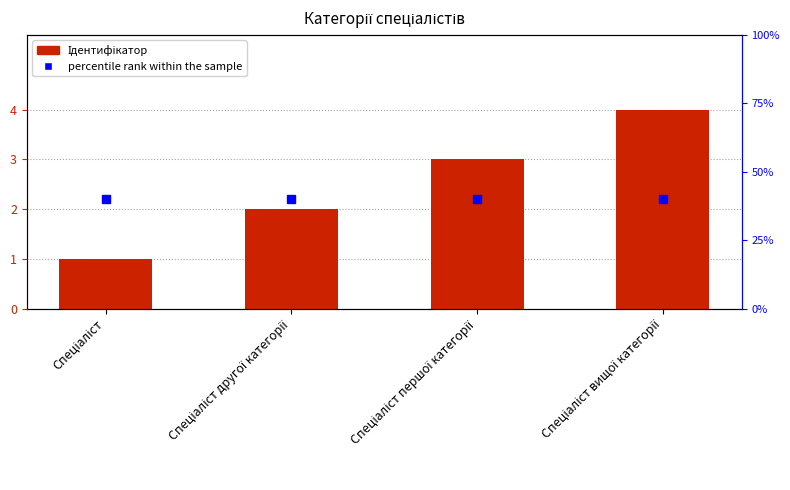

What is the total value across all series at Спеціаліст вищої категорії?

44